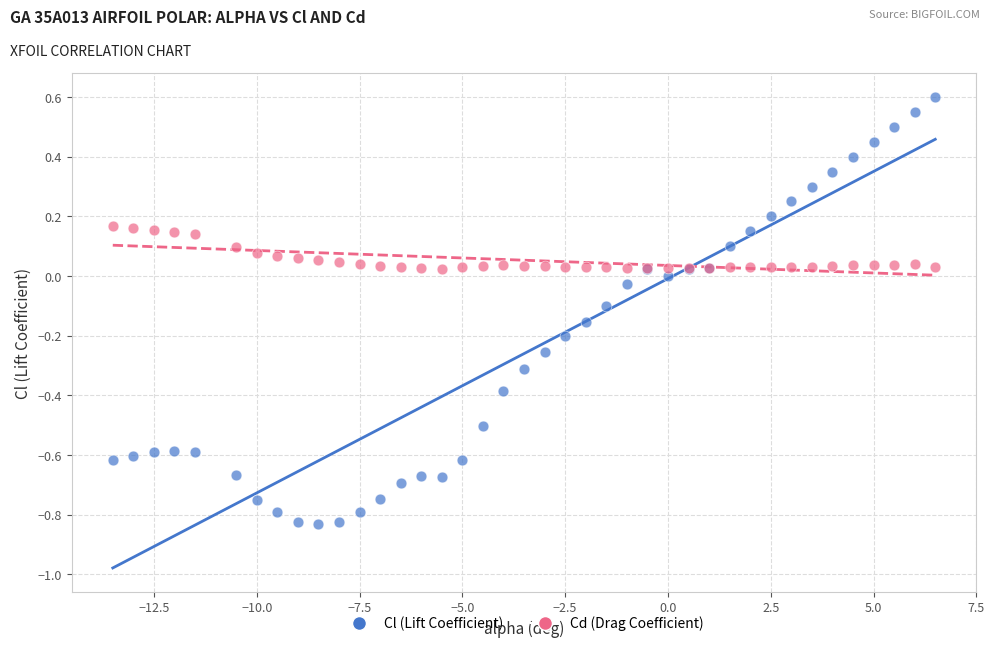

What is the X range (max minus min) for the scatter plot?

20.0